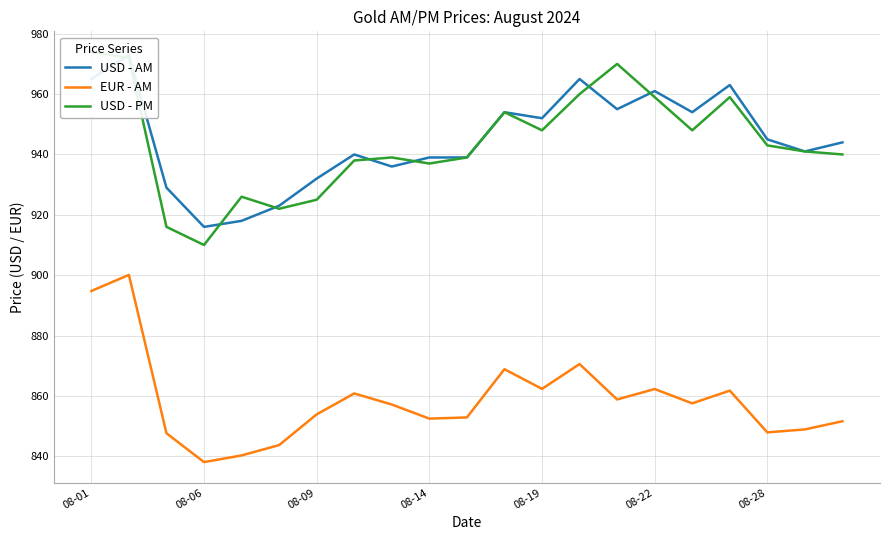

What is the minimum value for EUR - AM?

838.1